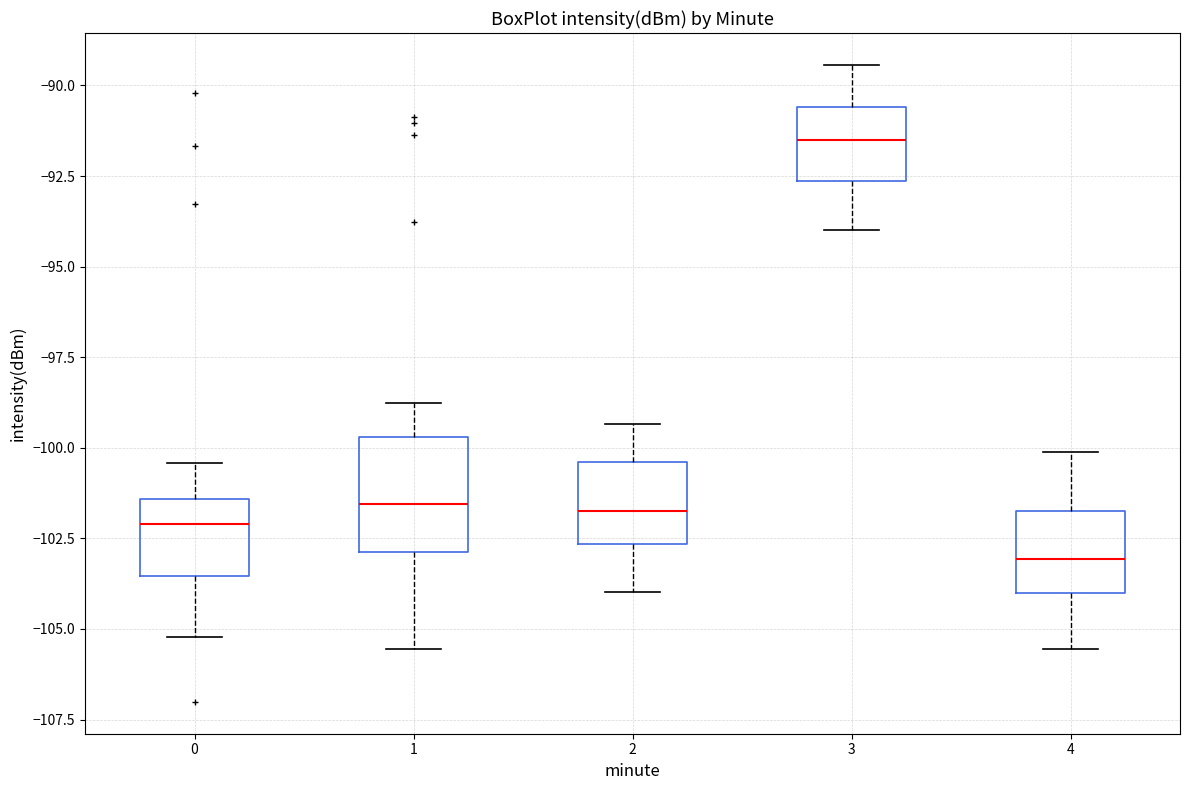

Reading left to right, transcribe this box plot: for each box, give where its median line is, the range the box spans, and where its two whiskers end, as read against the y-axis. The values are not printed on the chart, so give them approximately, as read against the axis.

0: median -102.0, box -103.5 to -101.5, whiskers -105.0 to -100.5
1: median -101.5, box -103.0 to -99.5, whiskers -105.5 to -99.0
2: median -101.5, box -102.5 to -100.5, whiskers -104.0 to -99.5
3: median -91.5, box -92.5 to -90.5, whiskers -94.0 to -89.5
4: median -103.0, box -104.0 to -102.0, whiskers -105.5 to -100.0